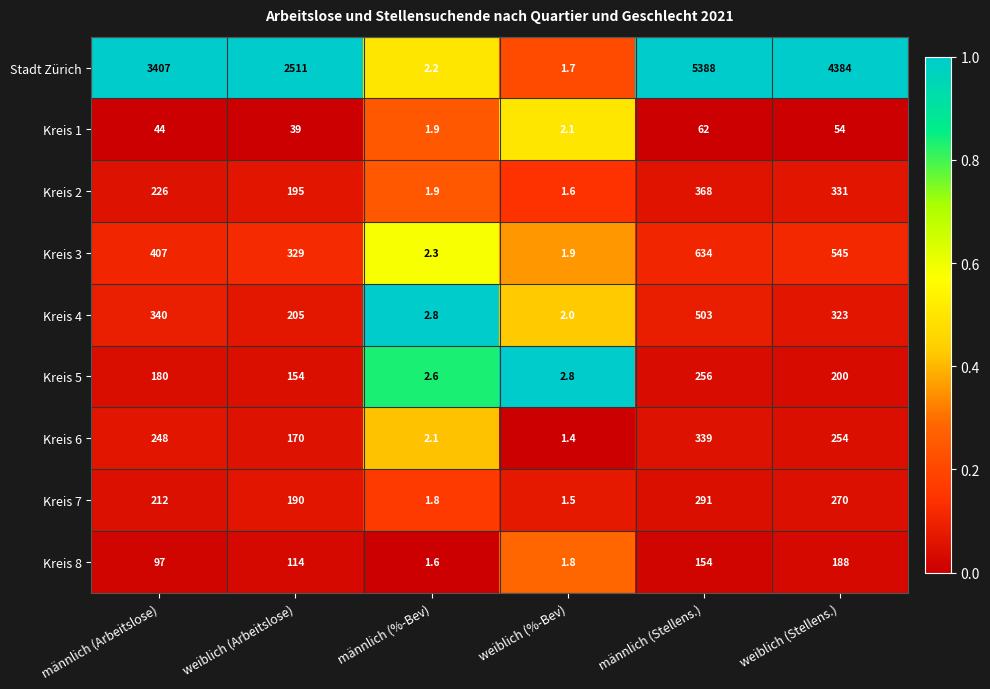

How many distinct data groups are displayed?

9